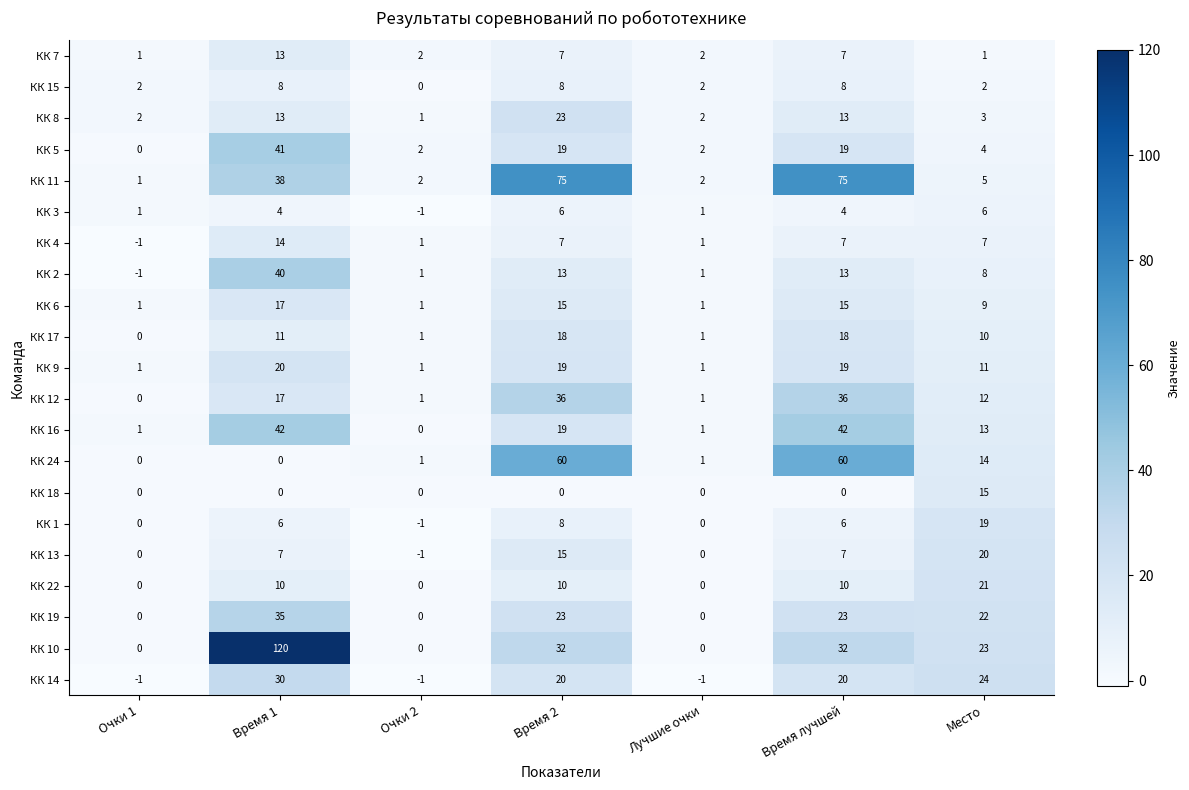

What is the difference between the second highest and second lowest values in the КК 6 series?

14